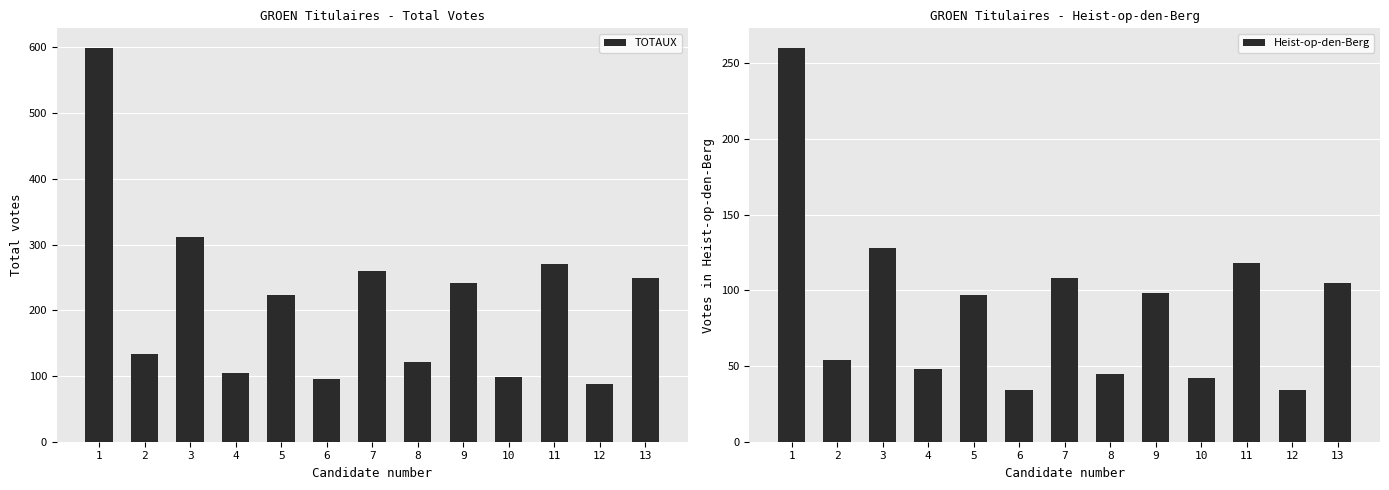

Which series has the largest total across all categories?

TOTAUX